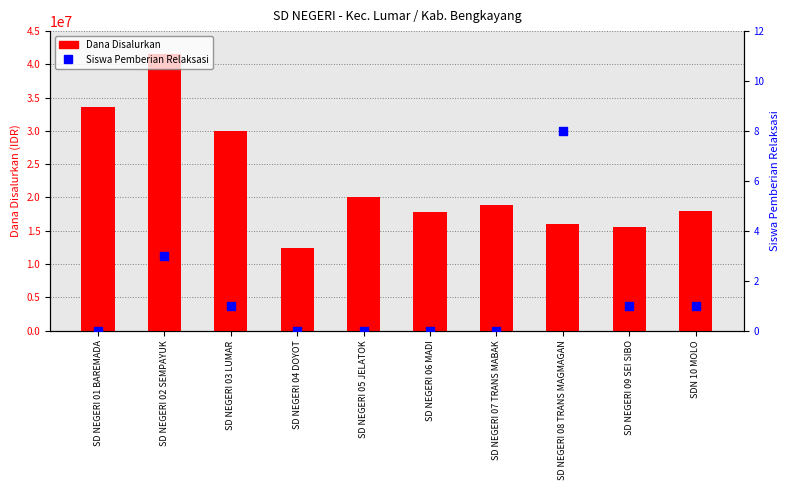

Which series contains the highest Y value?

Dana Disalurkan